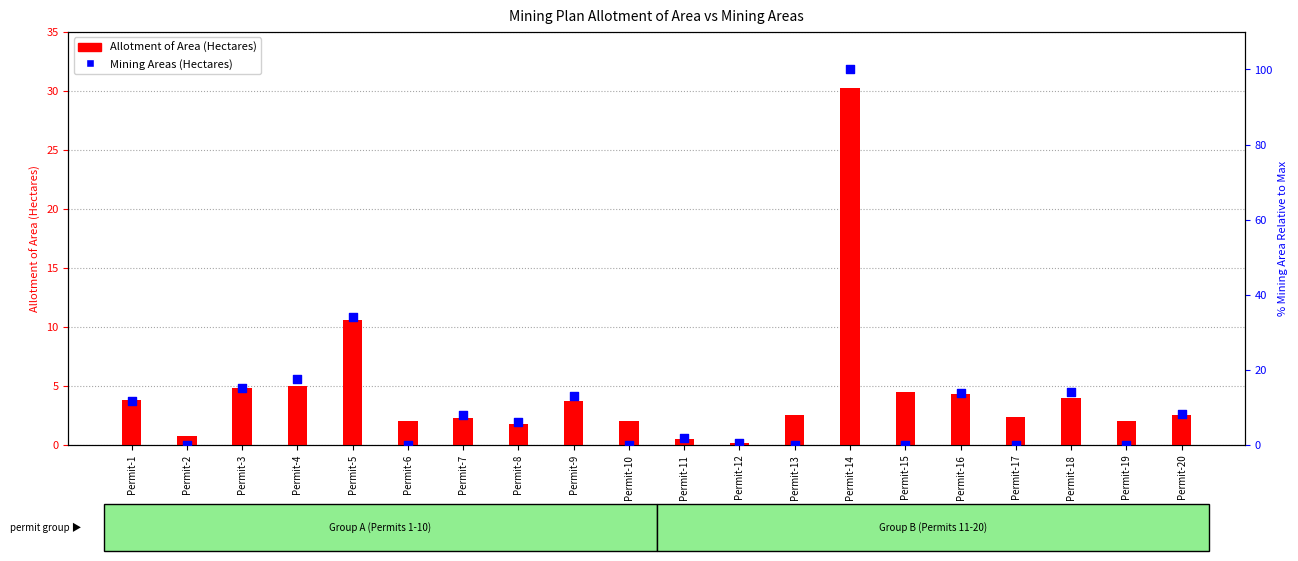

Which series has the largest total across all categories?

Mining Areas (Hectares)